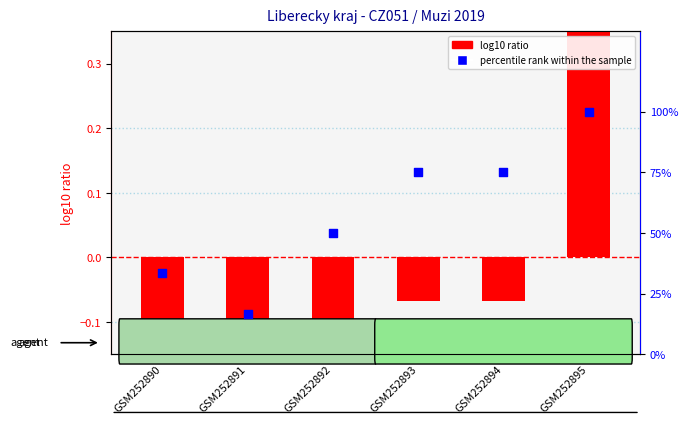

At how many categories does at least one series exceed 22?

5